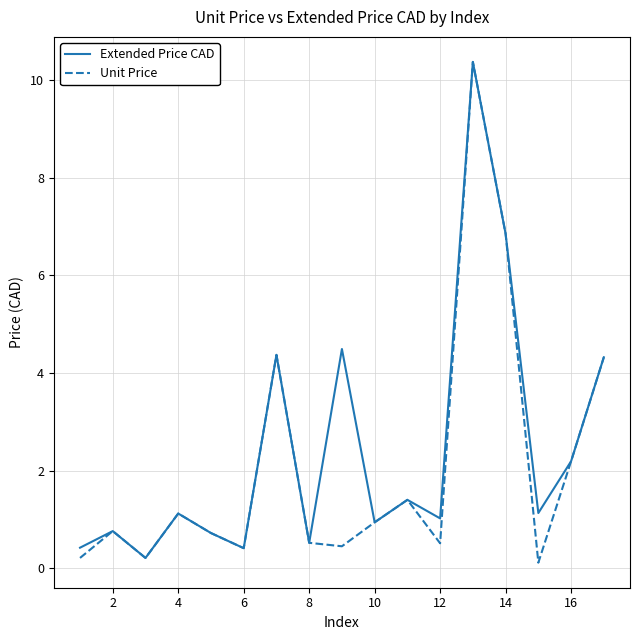

What is the maximum value for Extended Price CAD?

10.4